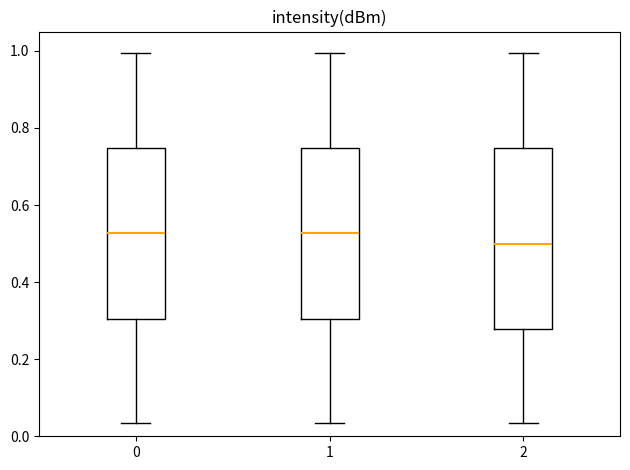

Reading left to right, read every box against the y-axis: the position of its median line, the range the box covers, and the ends of its whiskers. The values are not printed on the chart, so give them approximately, as read against the axis.

0: median 0.52, box 0.30 to 0.74, whiskers 0.04 to 1.00
1: median 0.52, box 0.30 to 0.74, whiskers 0.04 to 1.00
2: median 0.50, box 0.28 to 0.74, whiskers 0.04 to 1.00